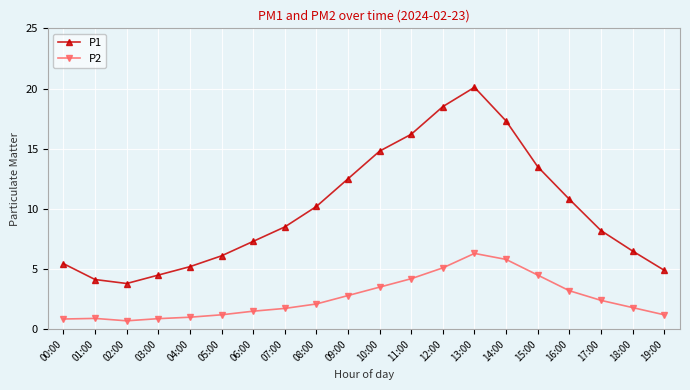

Rank the series at 17:00 from highest to lowest value.

P1, P2